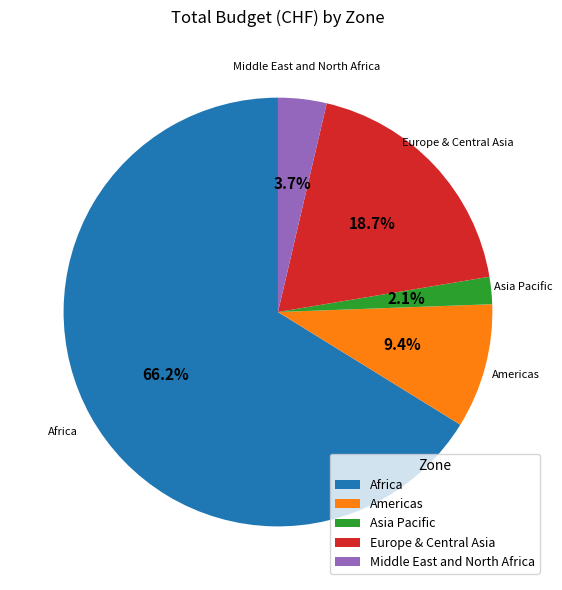

Which has a higher value, Americas or Africa?

Africa